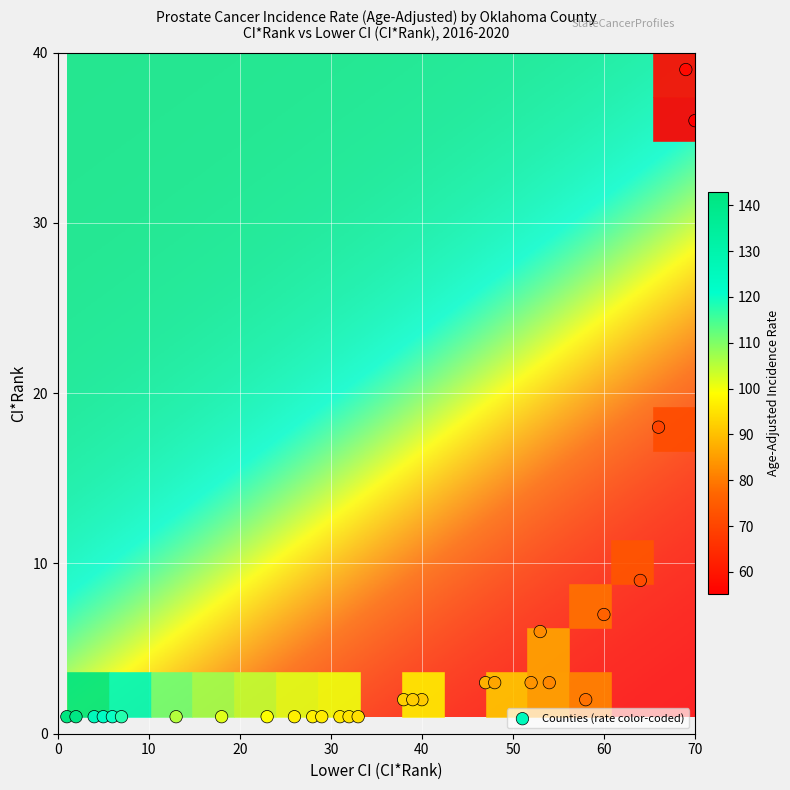

What Y value in the scatter plot is closest to 20?

18